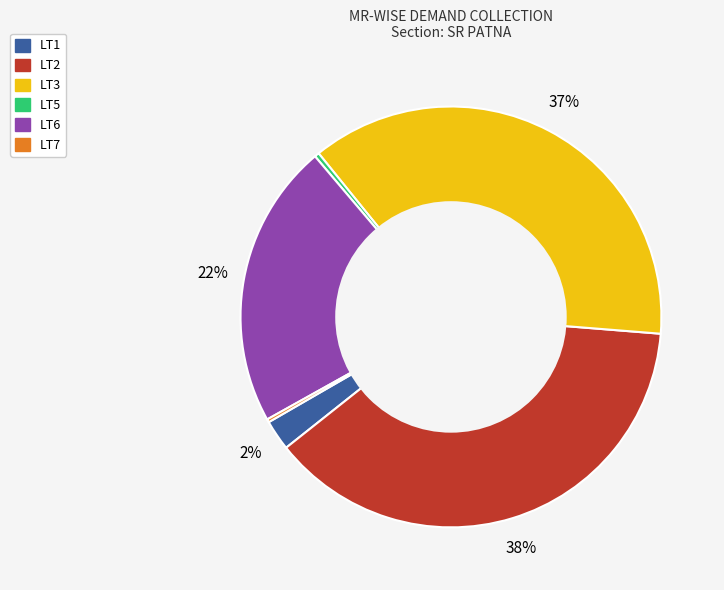

What is the largest slice in the pie chart?

LT2